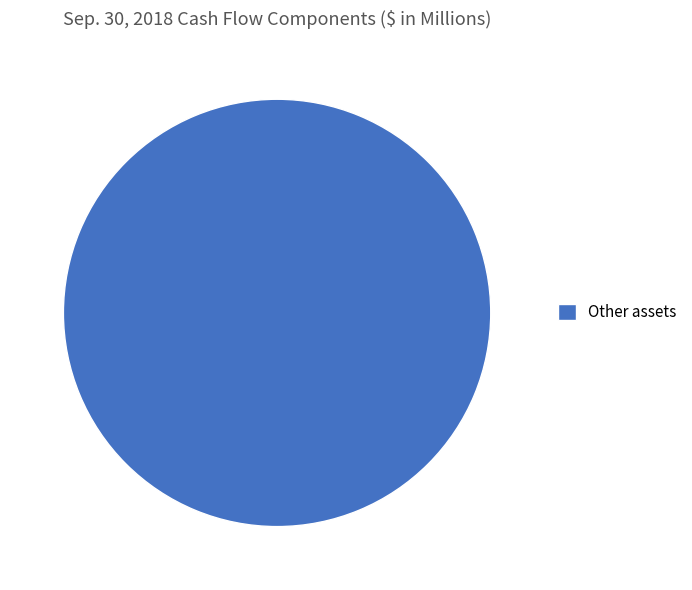

Rank the categories by value from lowest to highest.

Other assets